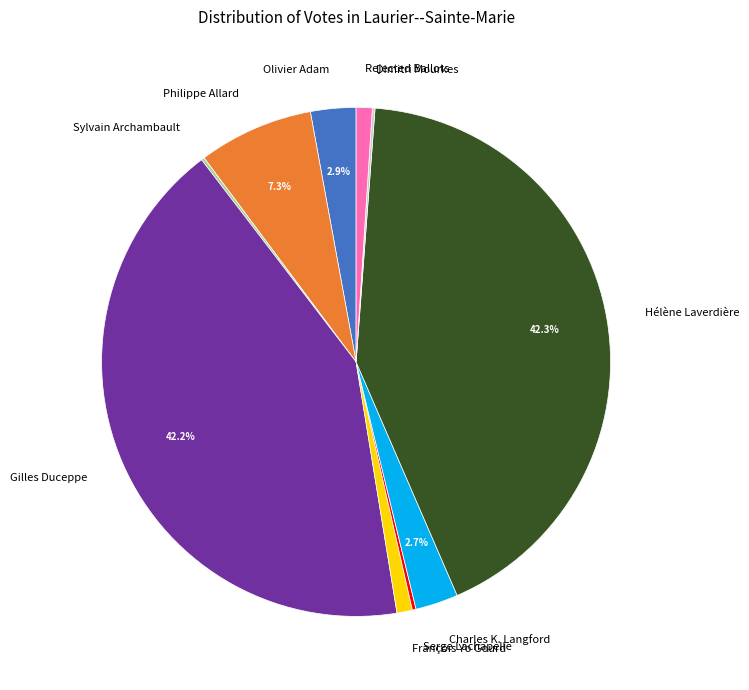

Is there a majority slice in this chart?

No